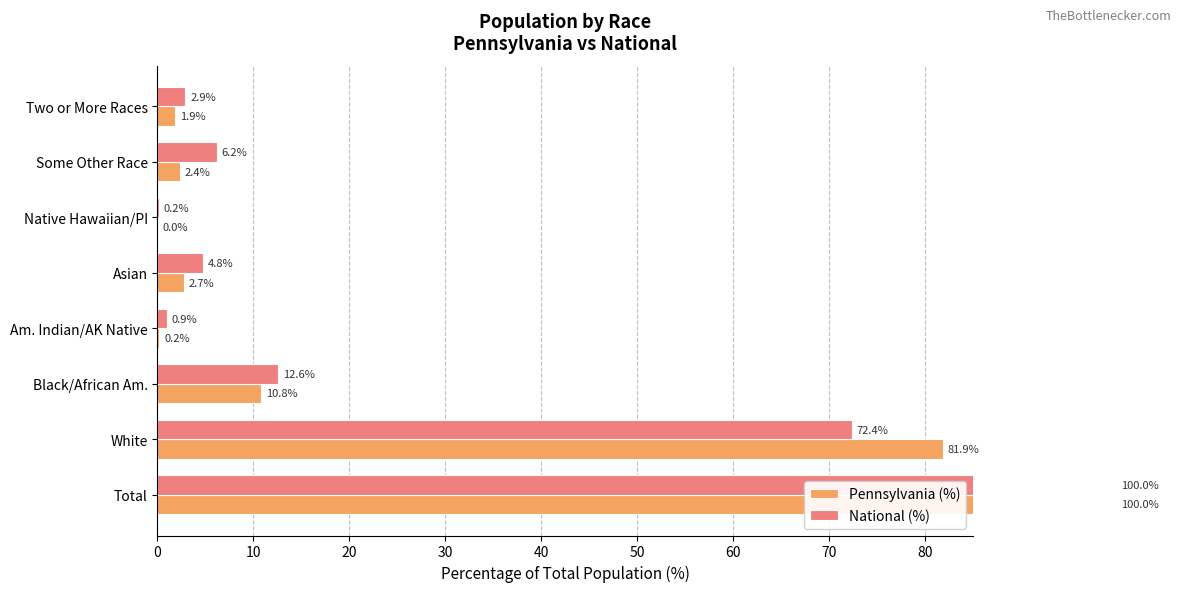

What is the sum of all Pennsylvania (%) values?

200.0